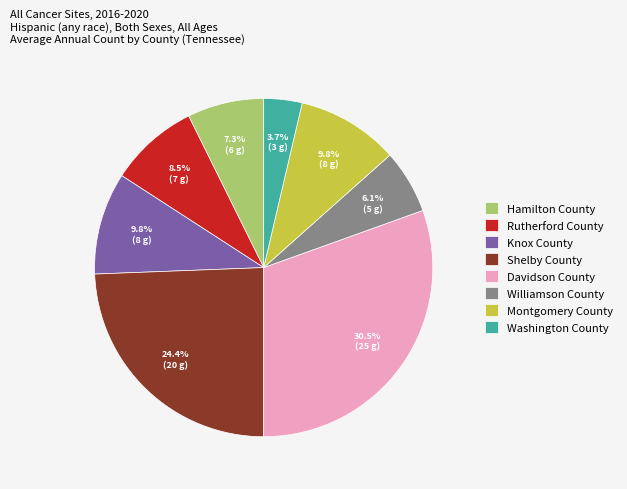

Is it true that Montgomery County is 10% of the pie?

True